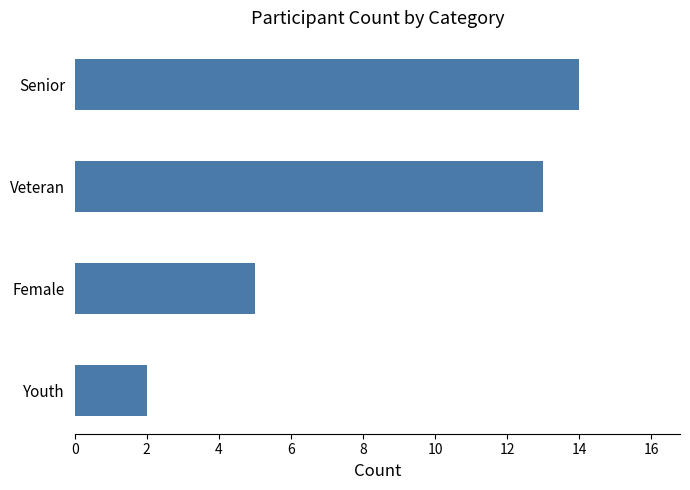

What is the sum of all values?

34